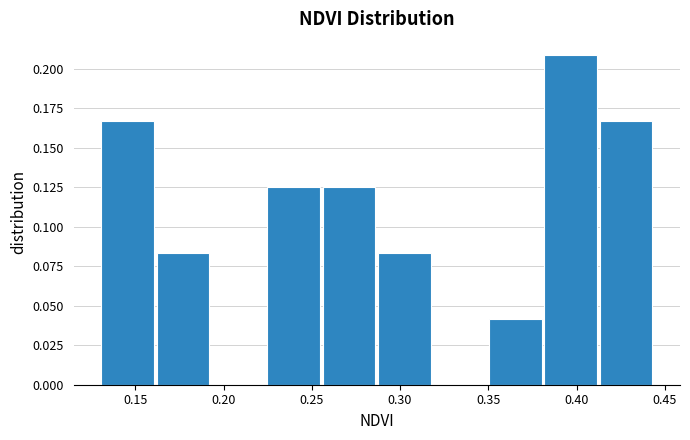

Reading left to right, transcribe this chart: for each bar, give the range it covers on the x-axis and its height. Neither the bar edges nor the heights are printed on the chart, so give them approximately, as read against the axes.

0.130 to 0.160: 0.165
0.160 to 0.195: 0.085
0.195 to 0.225: 0
0.225 to 0.255: 0.125
0.255 to 0.285: 0.125
0.285 to 0.320: 0.085
0.320 to 0.350: 0
0.350 to 0.380: 0.040
0.380 to 0.410: 0.210
0.410 to 0.445: 0.165